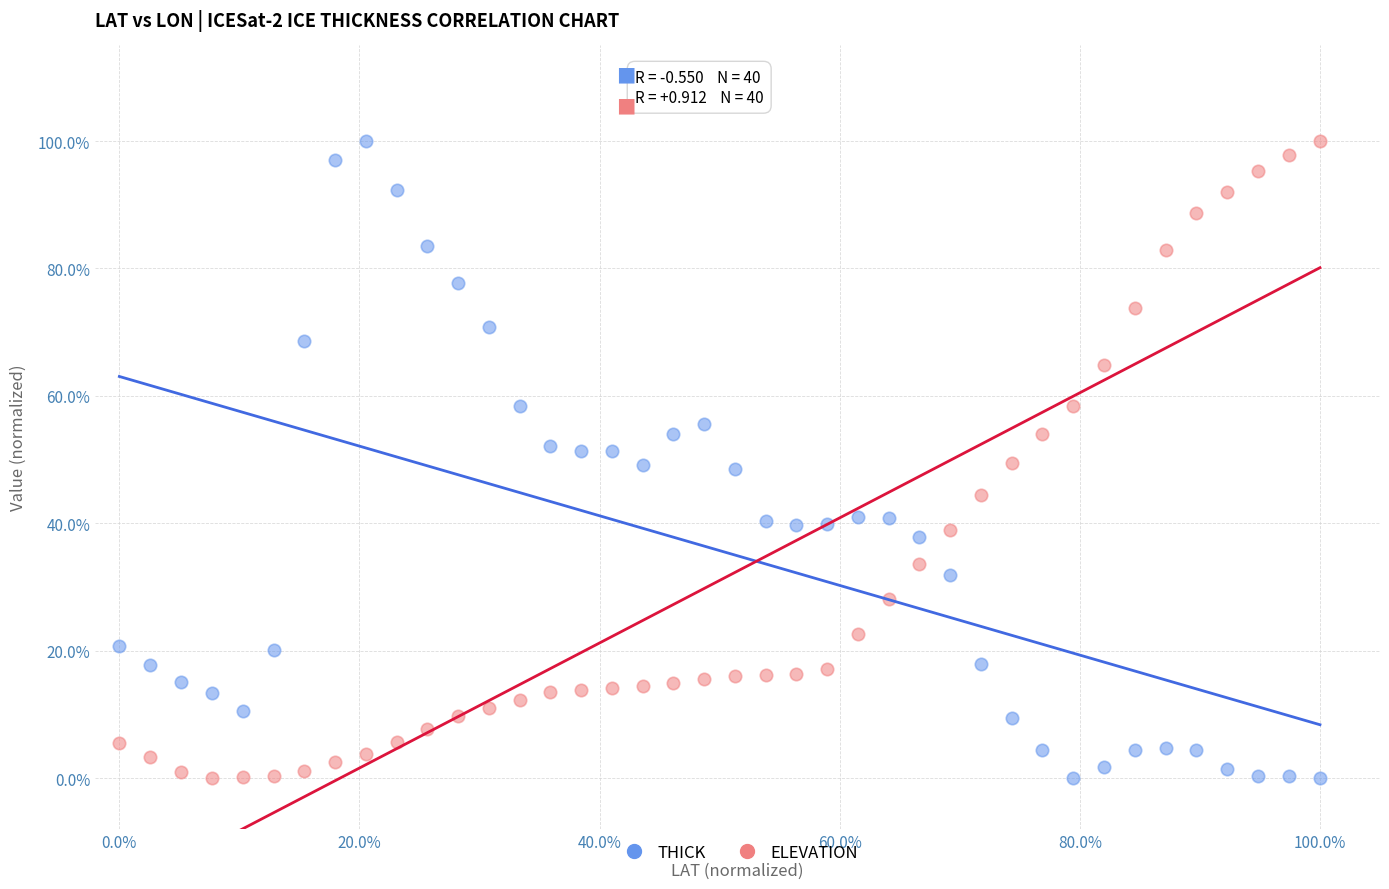

What are all the series names shown in the legend?

THICK, ELEVATION